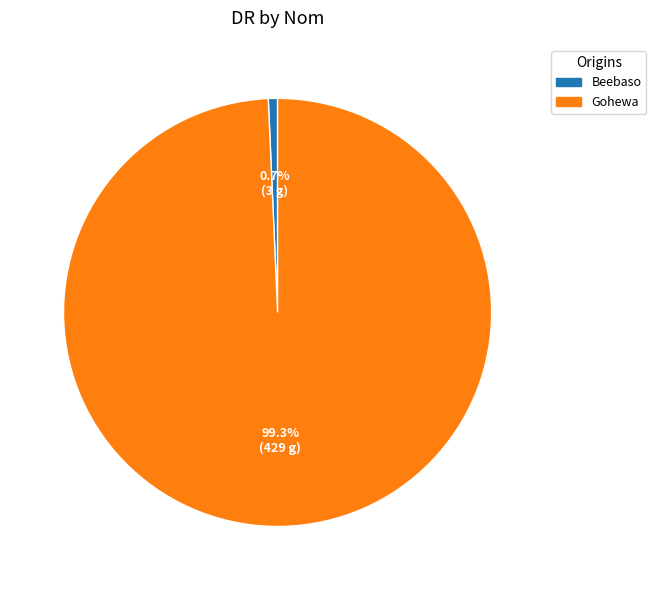

What portion of the pie excludes Gohewa?

0.7%